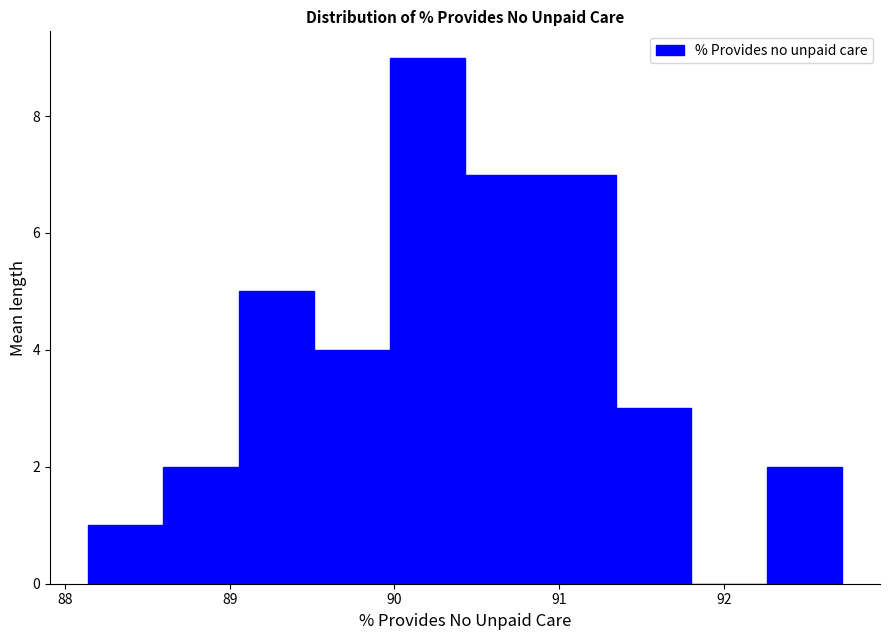

Reading left to right, transcribe this chart: for each bar, give the range it covers on the x-axis and its height. Neither the bar edges nor the heights are printed on the chart, so give them approximately, as read against the axes.

88.1 to 88.6: 1
88.6 to 89.1: 2
89.1 to 89.5: 5
89.5 to 90.0: 4
90.0 to 90.4: 9
90.4 to 90.9: 7
90.9 to 91.3: 7
91.3 to 91.8: 3
91.8 to 92.3: 0
92.3 to 92.7: 2